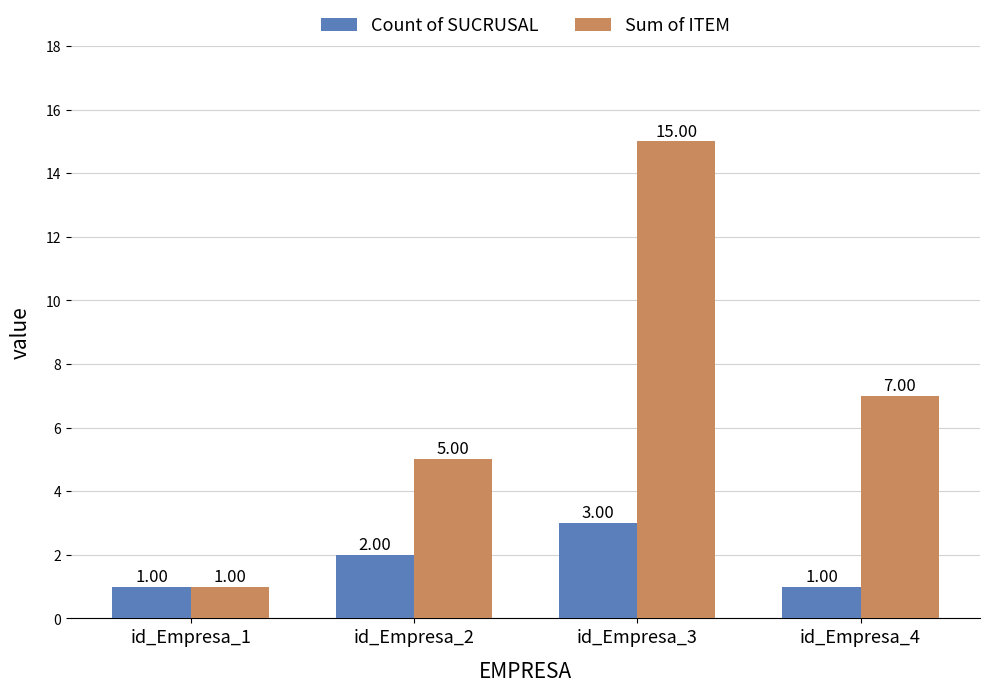

What is the highest value of the Sum of ITEM series?

15